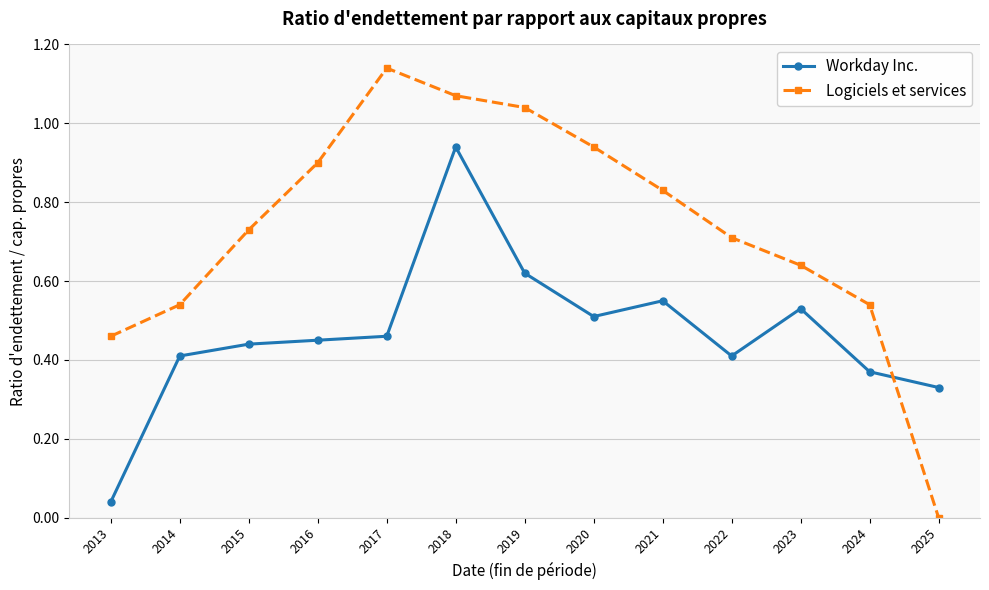

What is the sum of all Logiciels et services values?

9.5